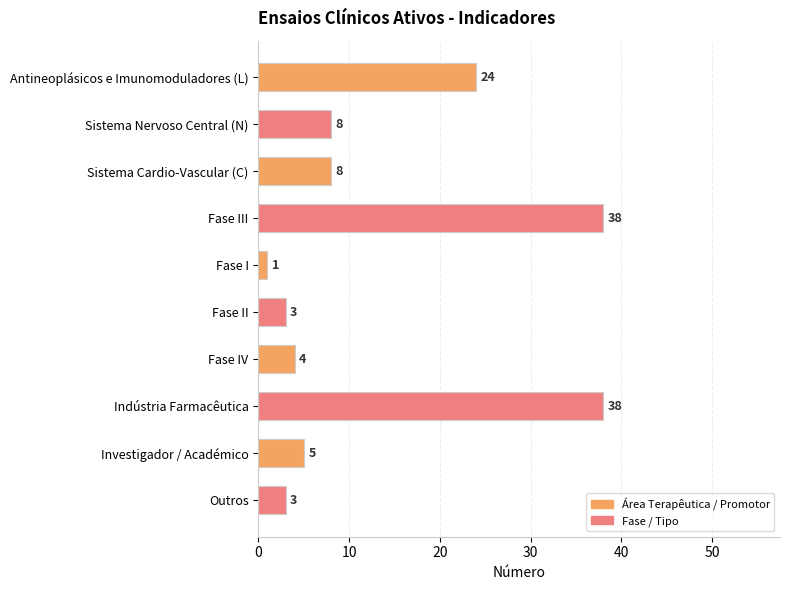

What is the label of the 1st bar from the bottom?

Outros